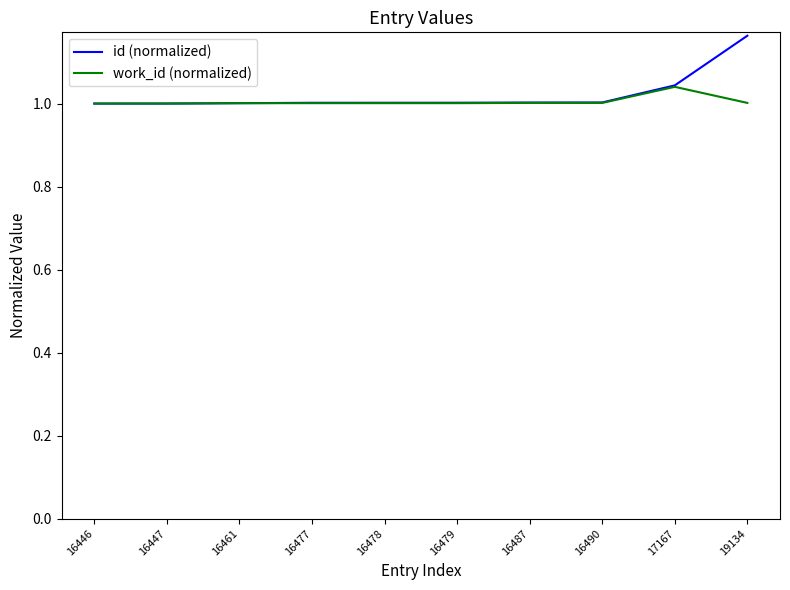

Which series has the largest range (max minus min)?

id (normalized)